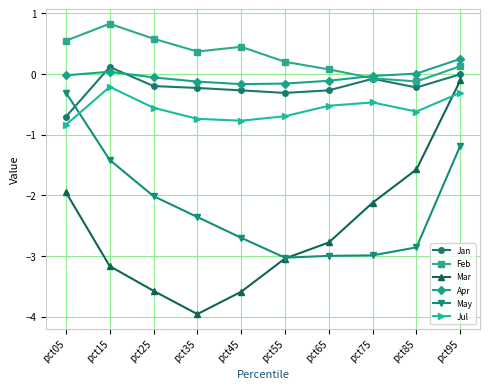

Is this an area chart (filled region under the line)?

No